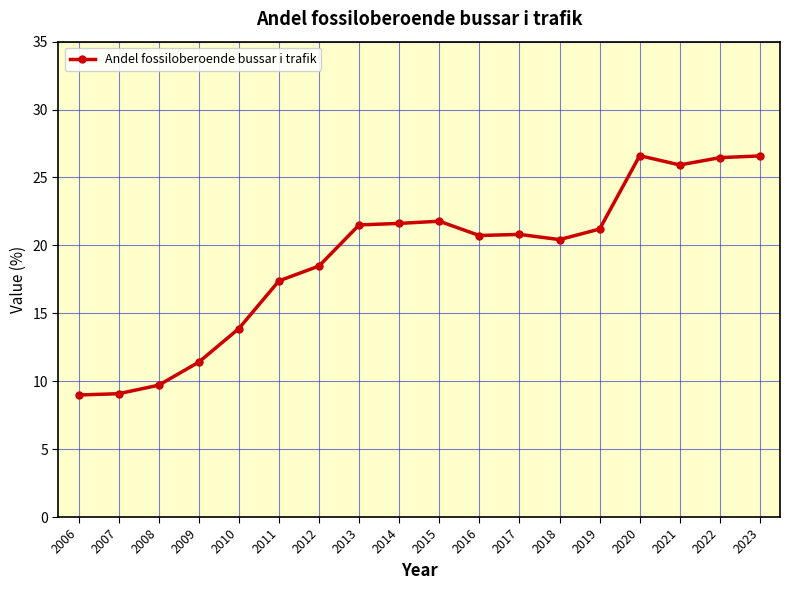

Count the number of values greater than 20.

11